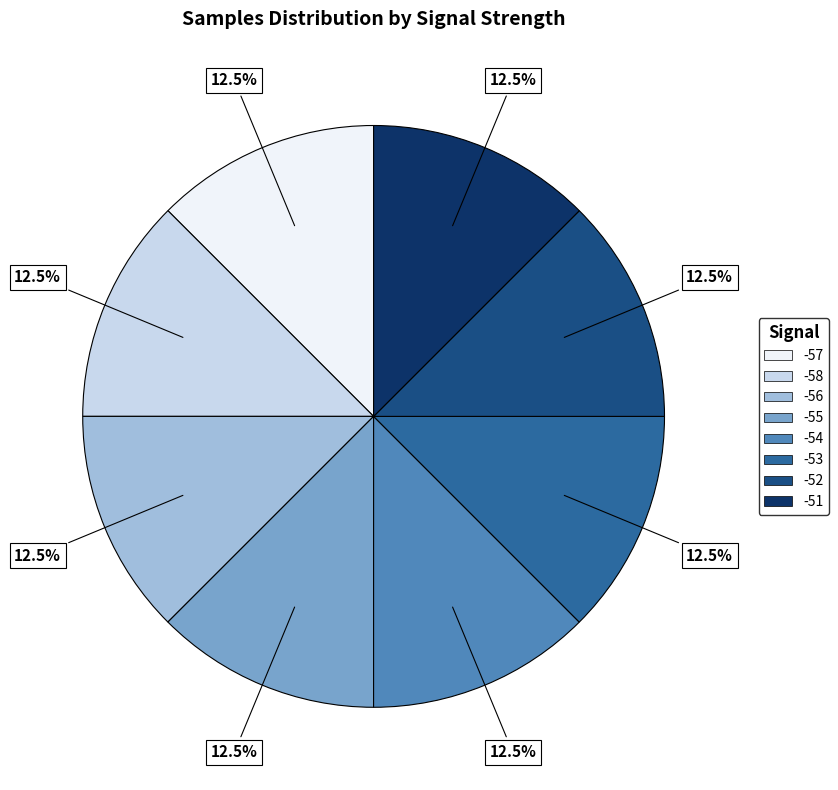

Does any single category account for the majority?

No